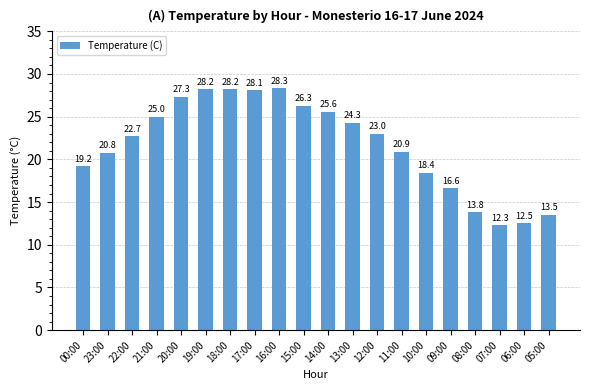

Which label corresponds to the smallest value in the chart?

07:00